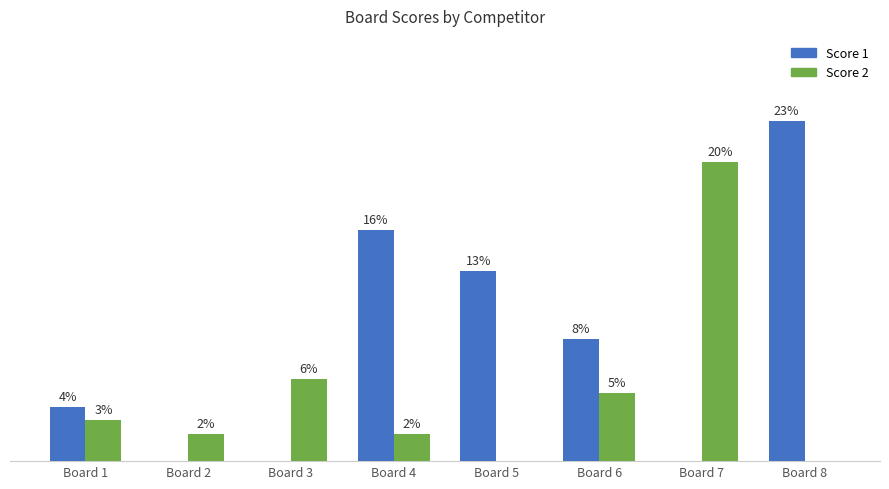

At which label is Score 1 closest to 12?

Board 5